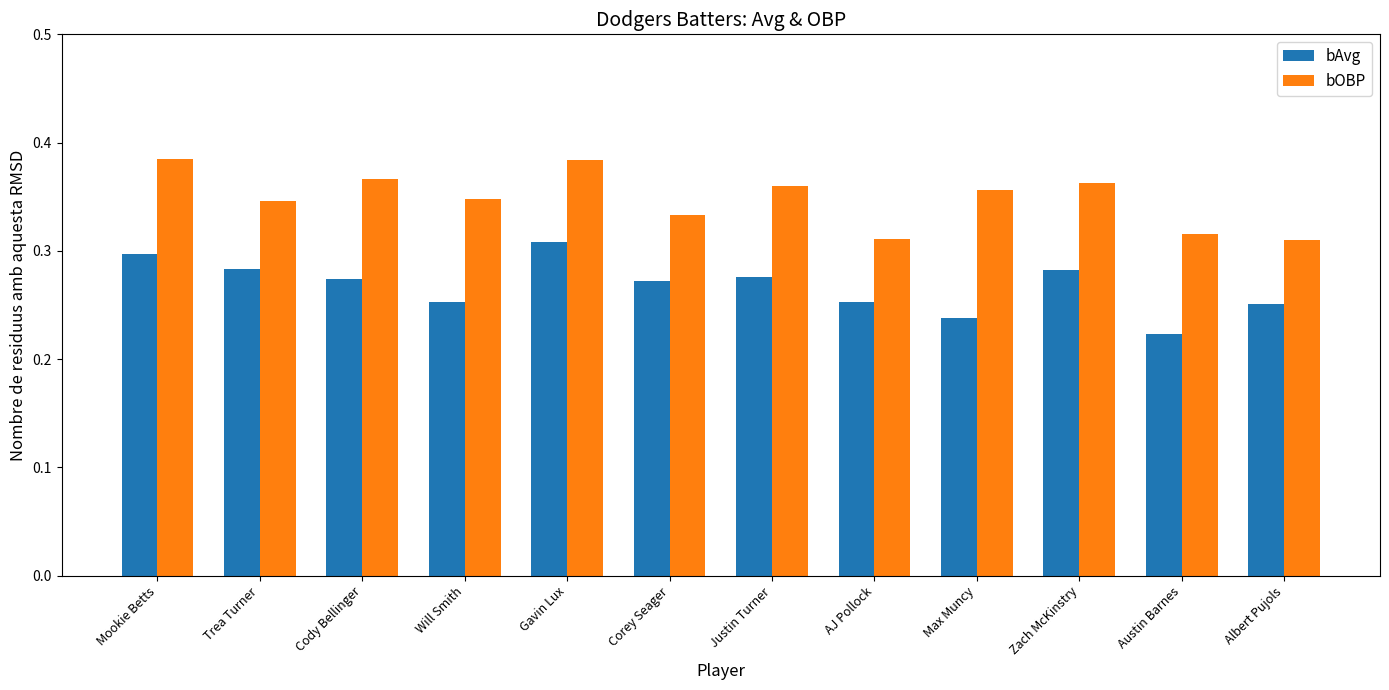

How many categories are shown in the chart?

12